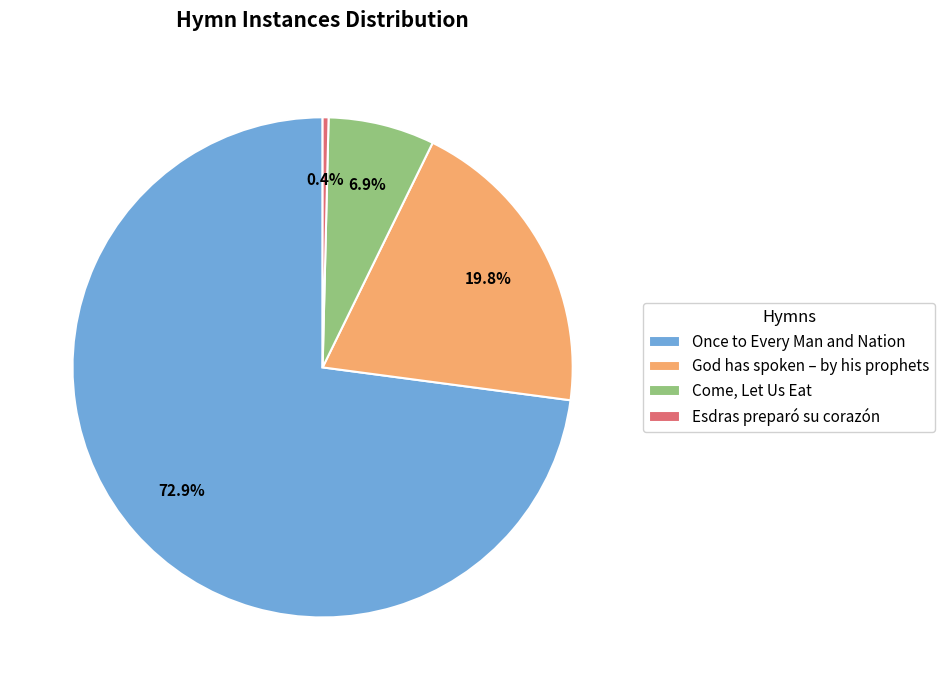

The Once to Every Man and Nation slice represents 73% of the pie. True or false?

True